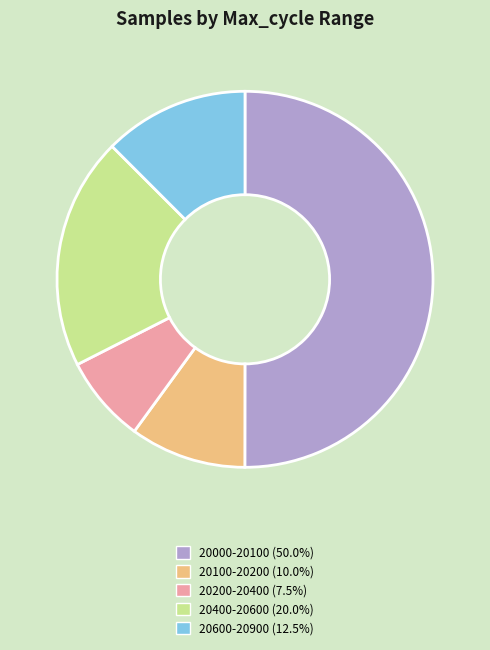

How many segments does this pie chart have?

5